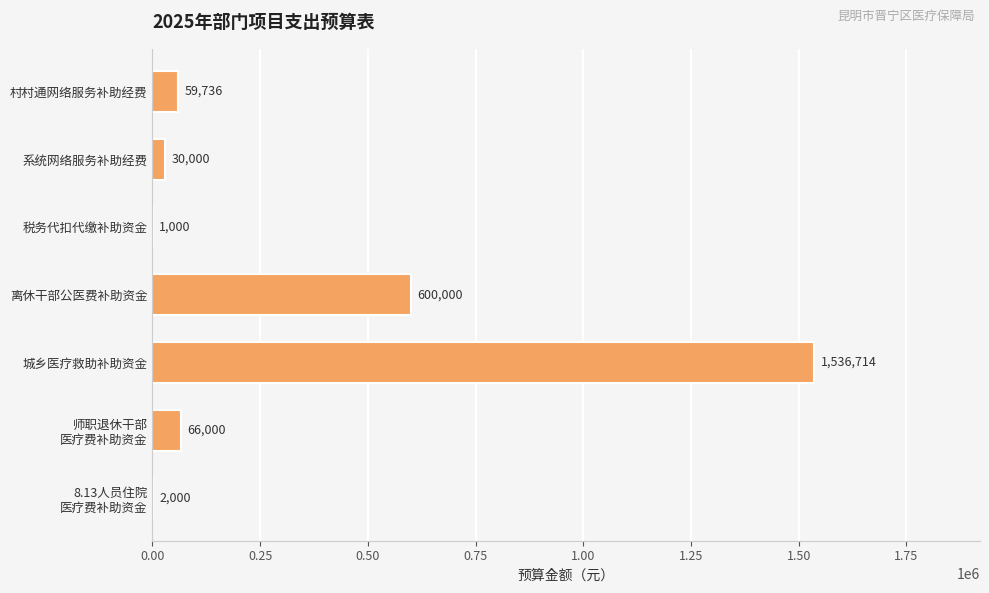

What is the approximate value at 城乡医疗救助补助资金?

1536713.8